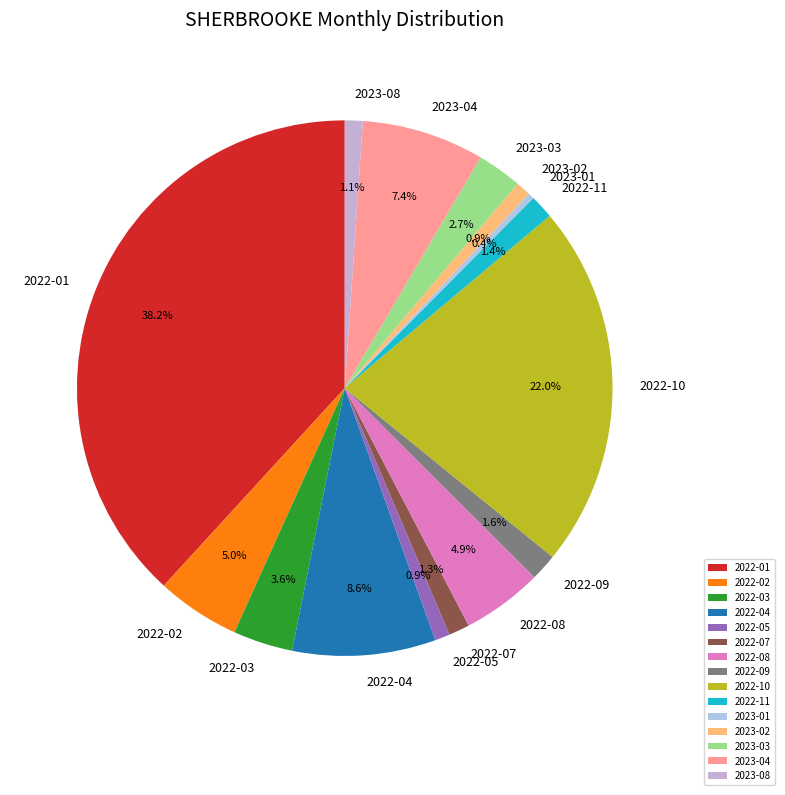

How many segments does this pie chart have?

15